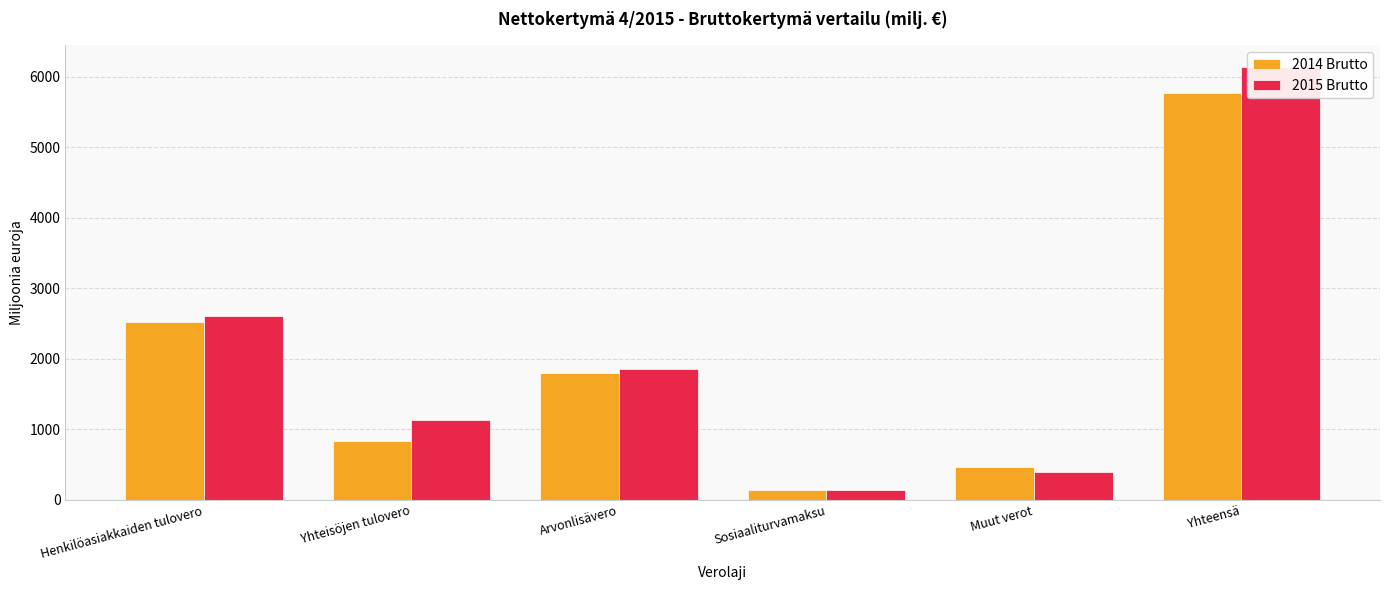

Which has a higher value, Yhteisöjen tulovero or Arvonlisävero?

Arvonlisävero